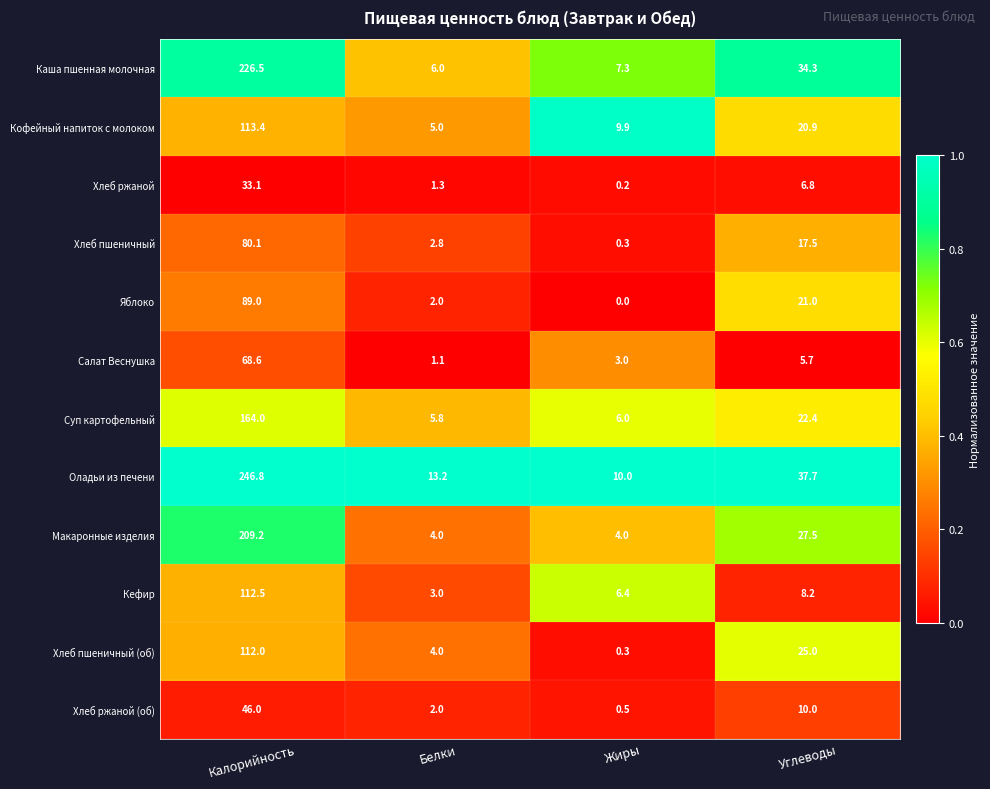

What is the average value of the Хлеб ржаной (об) series?

14.6